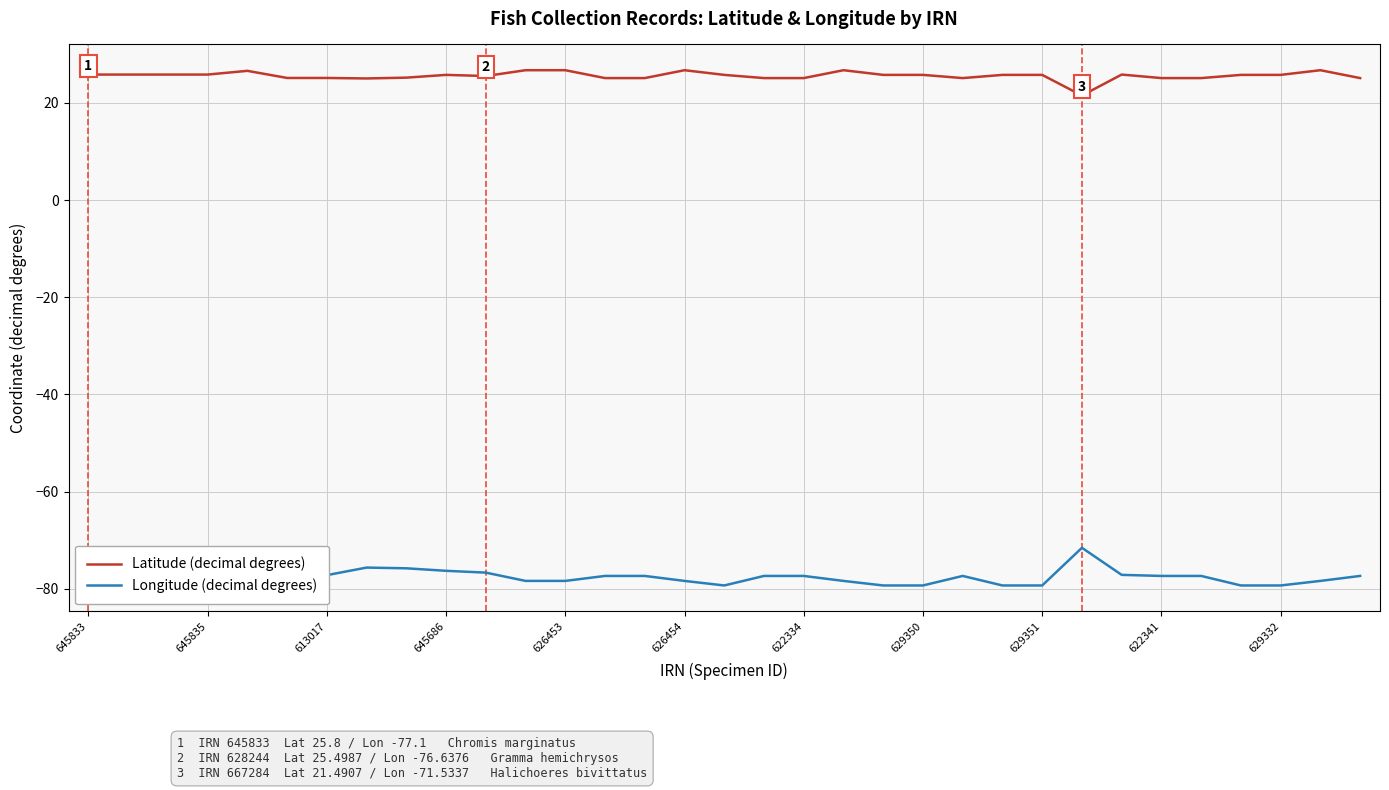

True or false: Longitude (decimal degrees) and Latitude (decimal degrees) intersect in this chart.

False